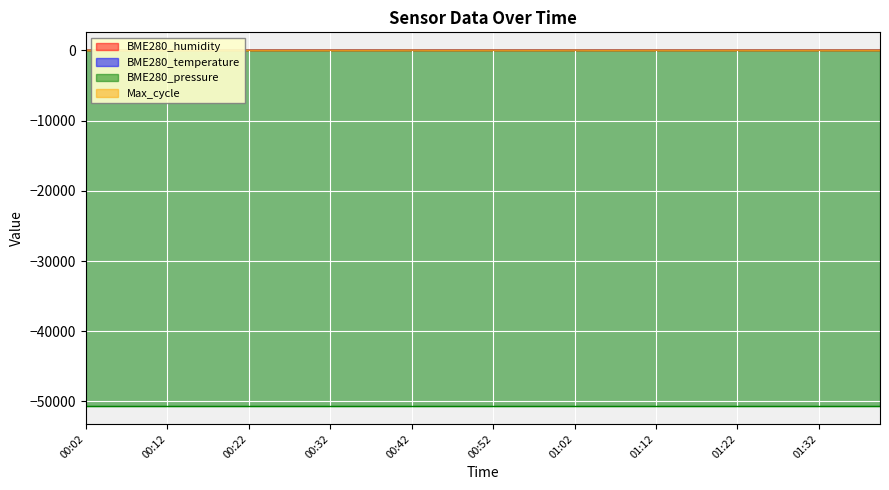

Which series has the widest spread of values?

Max_cycle